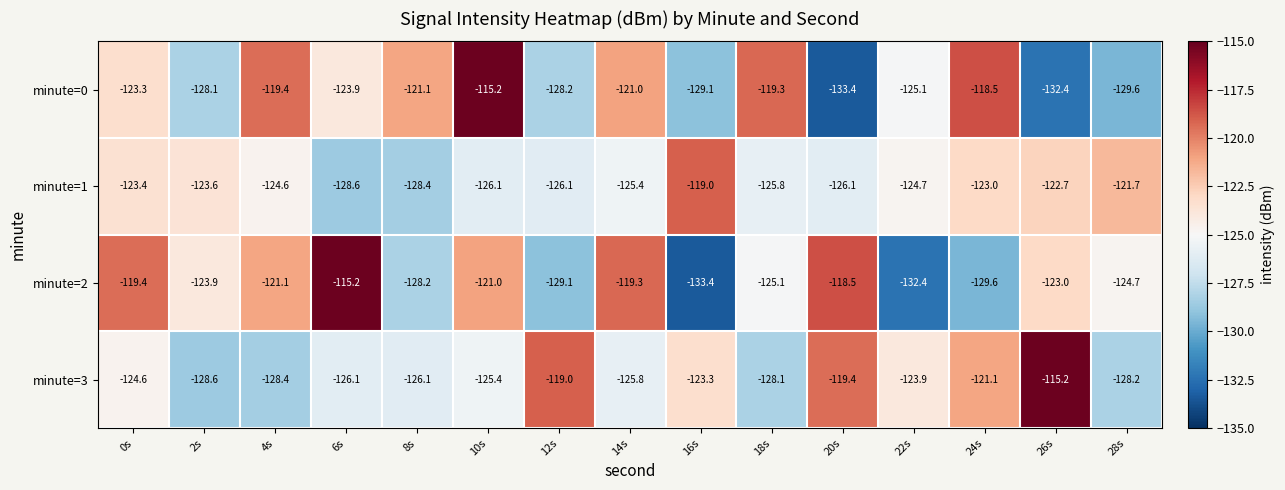

Count the number of categories in the chart.

15